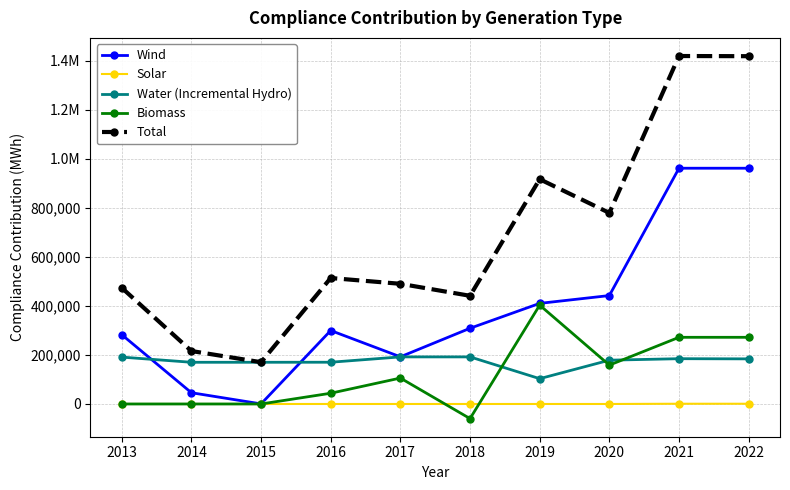

Between which two adjacent categories do Water (Incremental Hydro) and Wind first intersect?

2013 and 2014